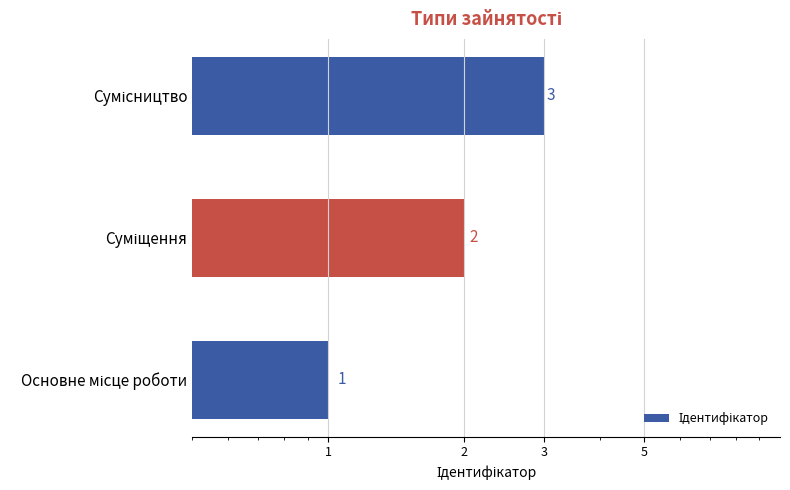

Is it true that the value at Сумісництво is 3?

True